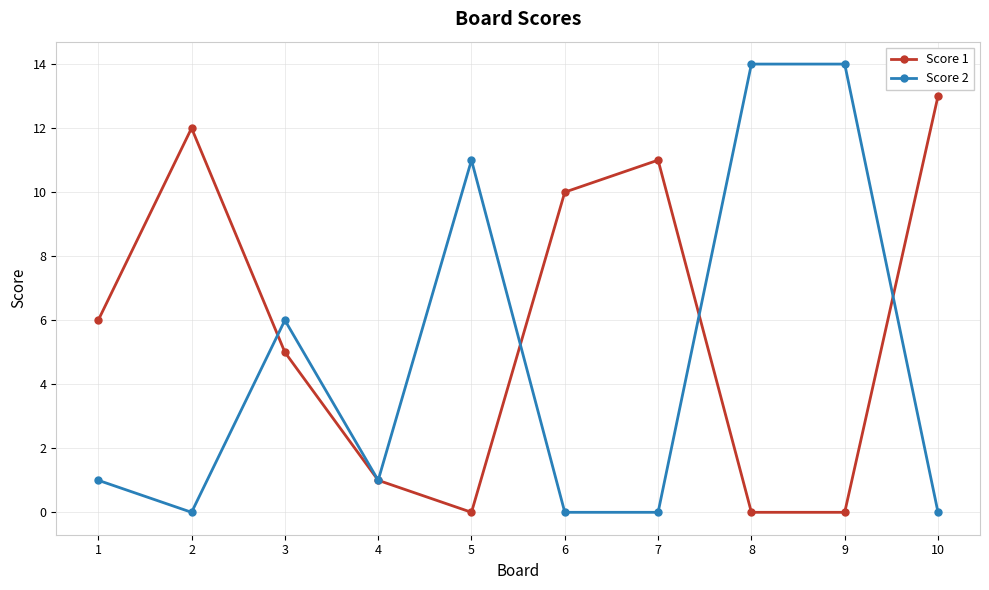

Which series has the widest spread of values?

Score 2